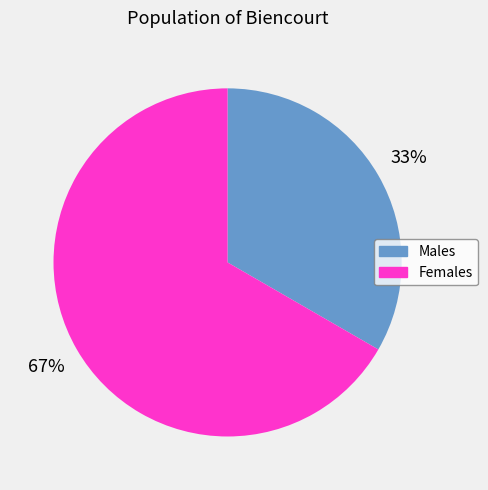

Does any single category account for the majority?

Yes